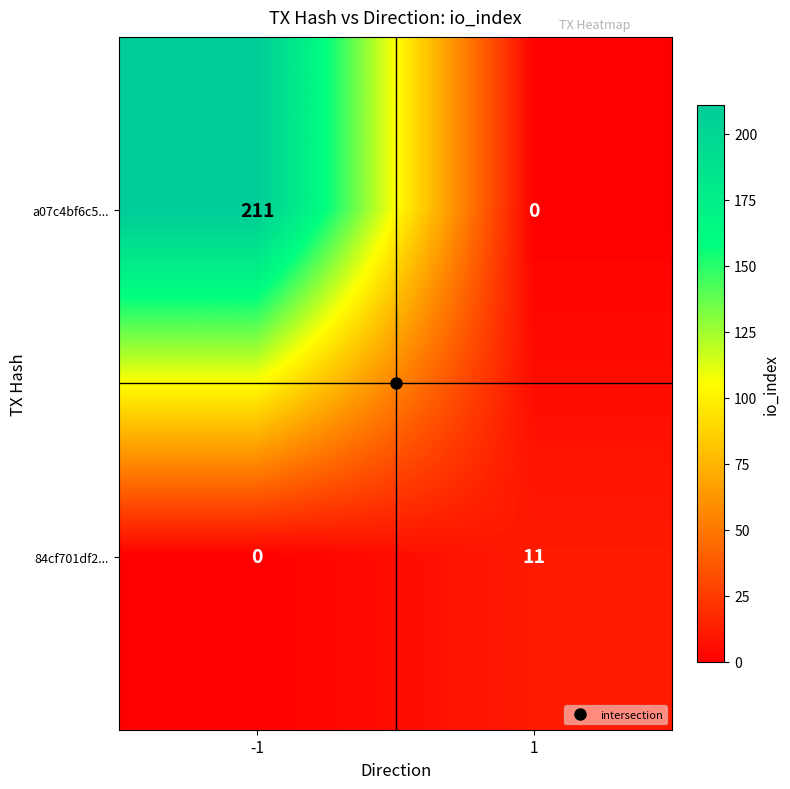

What is the difference between the maximum and minimum values in the a07c4bf6c5... series?

211